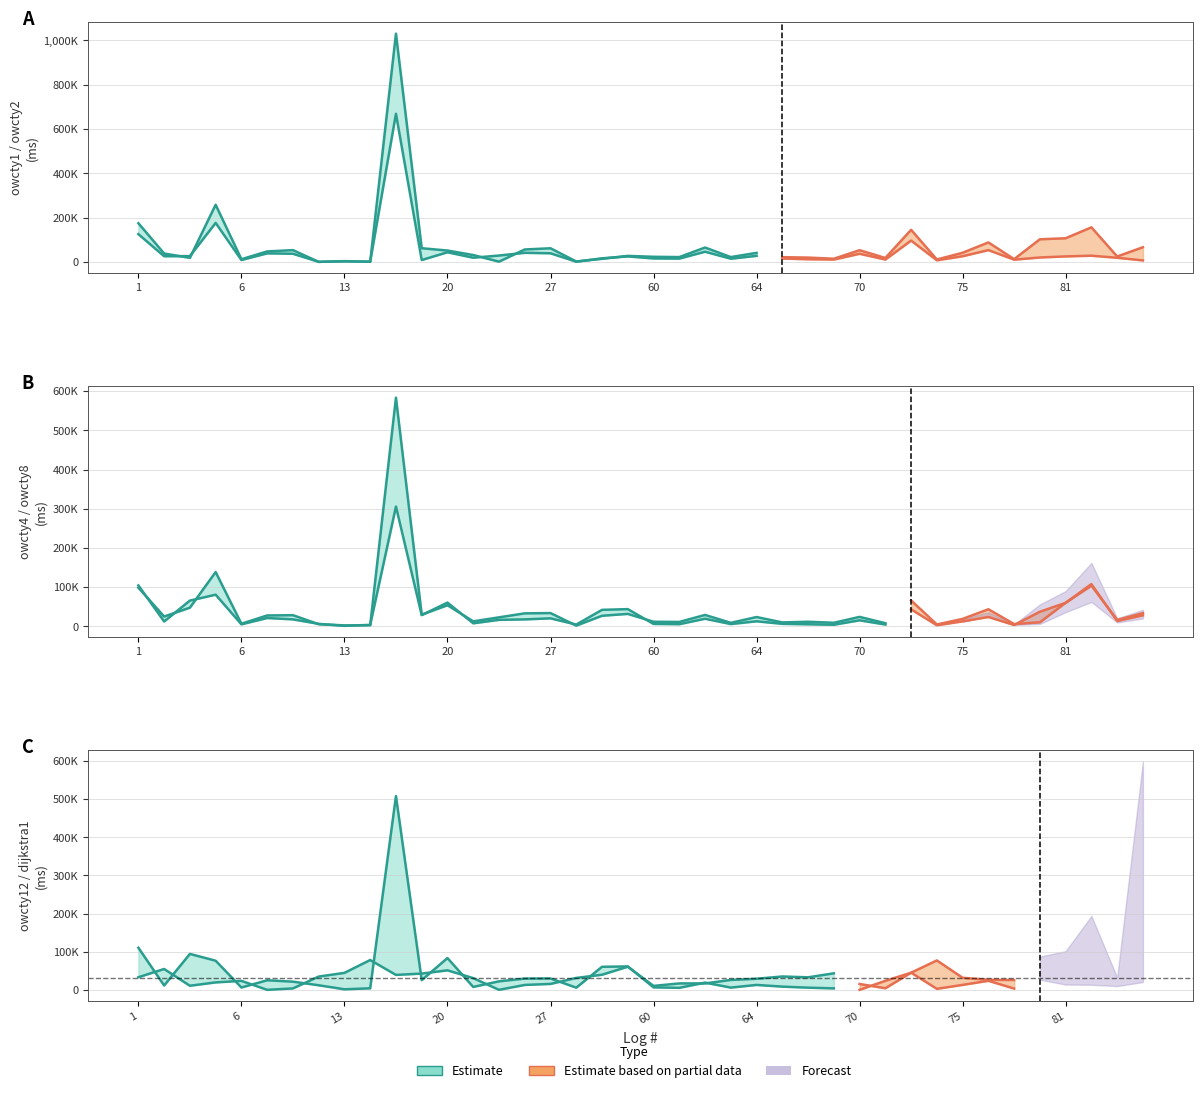

How many intersections are there between owcty2 and owcty4?

13